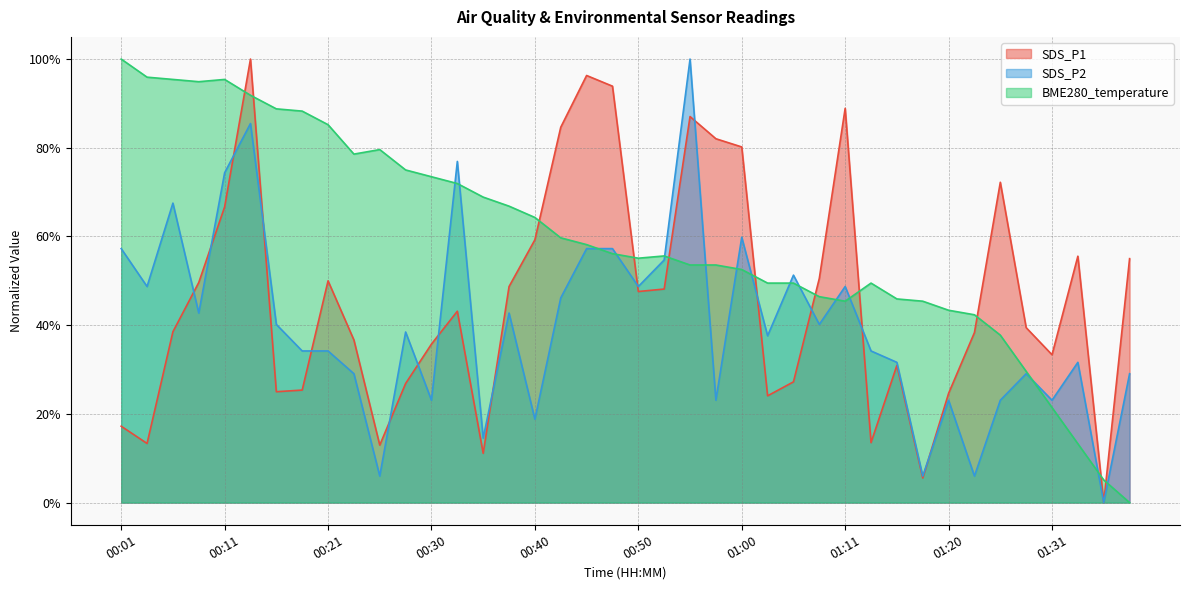

At how many categories does at least one series exceed 0?

40